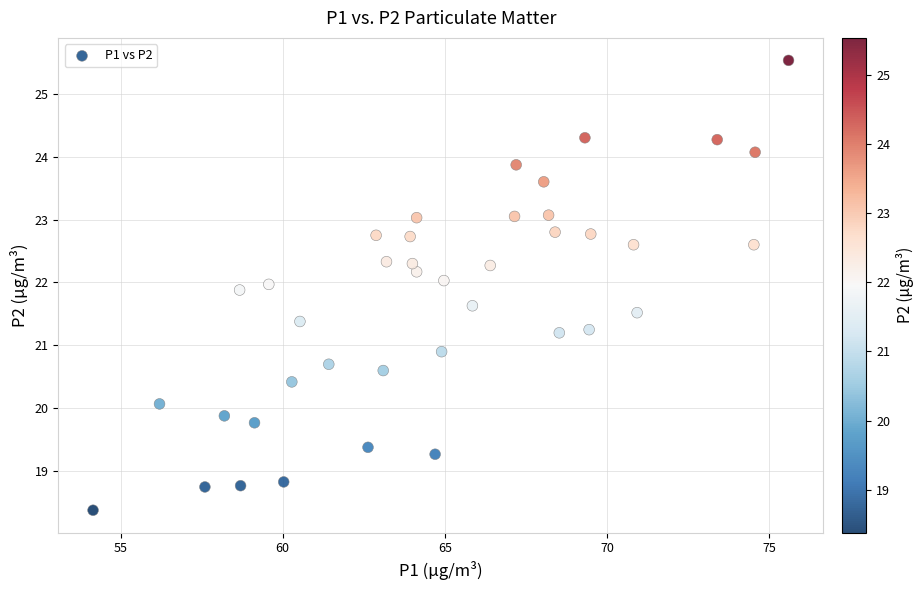

What Y value in the scatter plot is closest to 21?

20.9